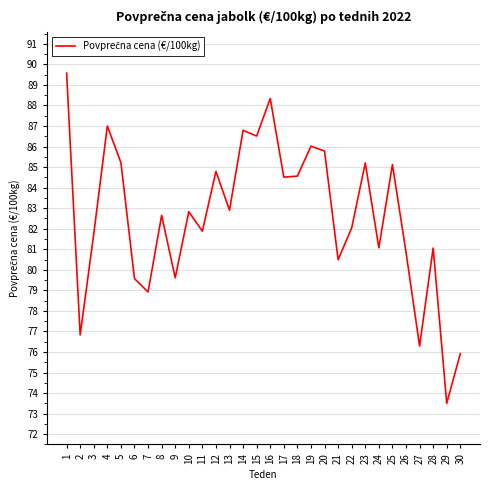

What value does the data have at 3?

81.7